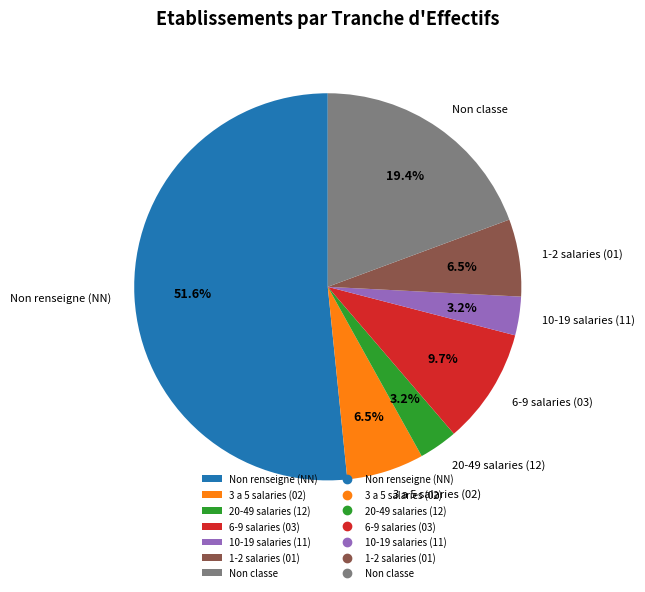

What percentage is NOT represented by 6-9 salaries (03)?

90.3%